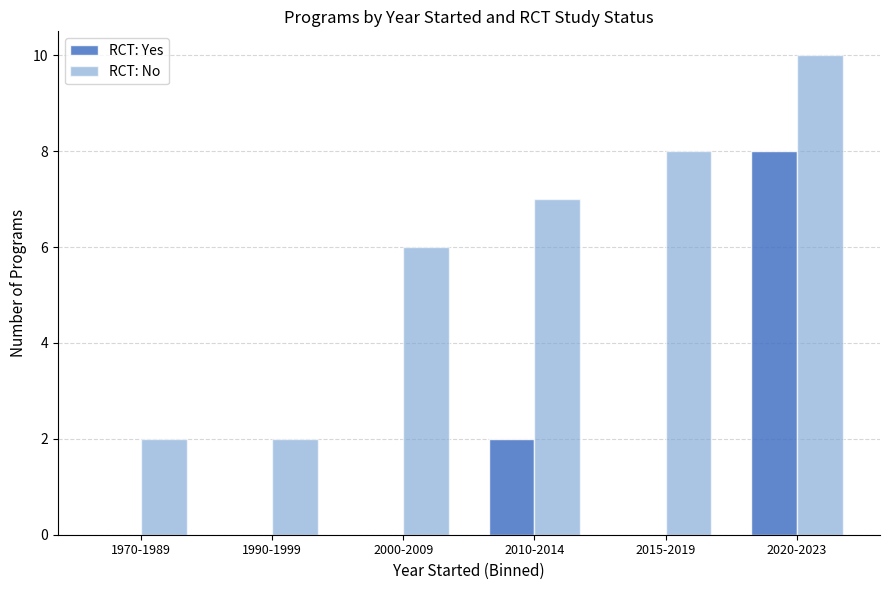

At which category does the chart reach its peak across all series?

2020-2023